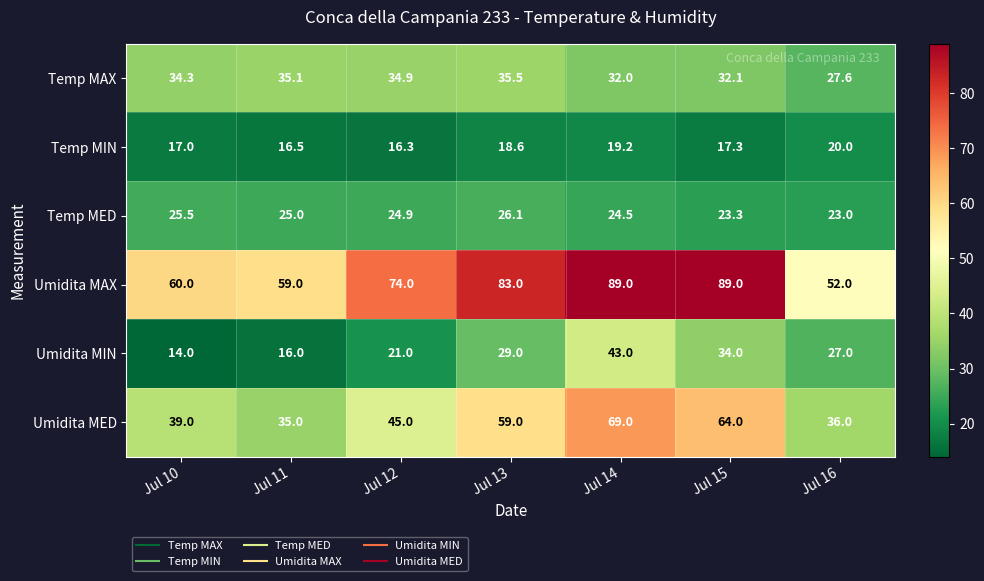

At Jul 12, list the series in order from largest to smallest.

Umidita MAX, Umidita MED, Temp MAX, Temp MED, Umidita MIN, Temp MIN